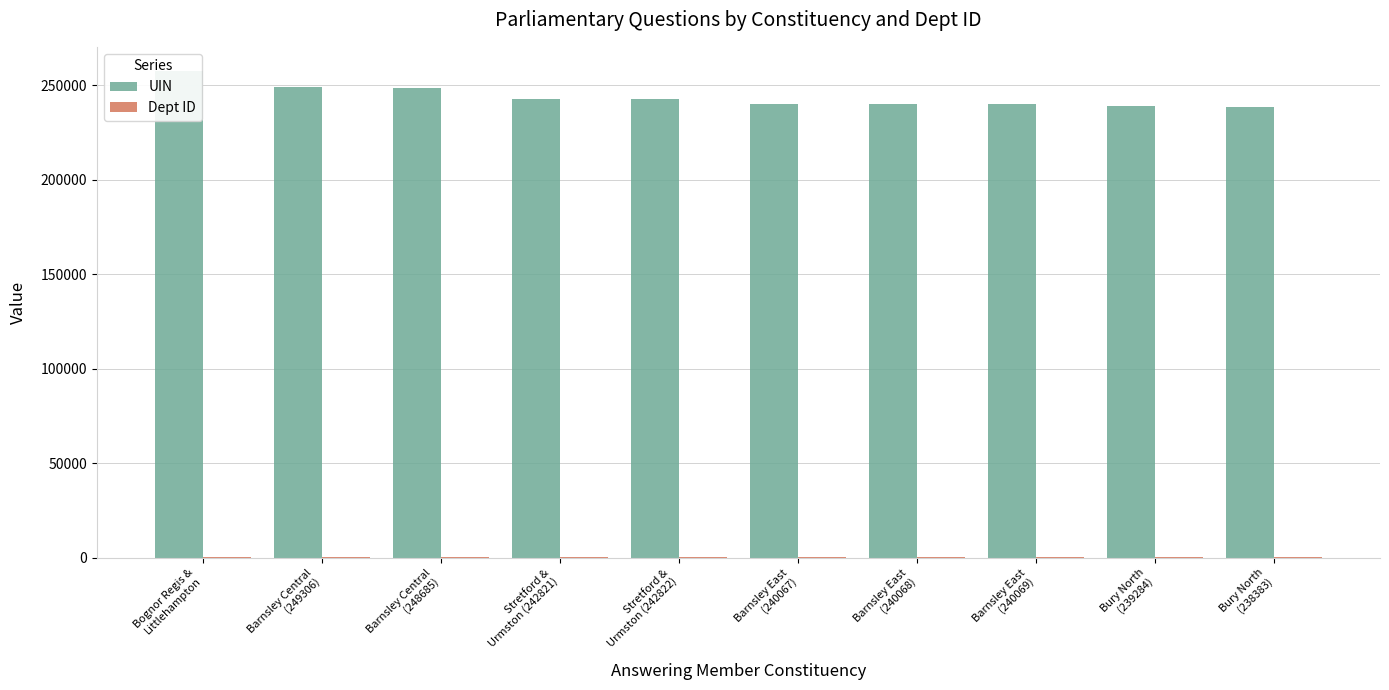

Count the number of data series in this chart.

2